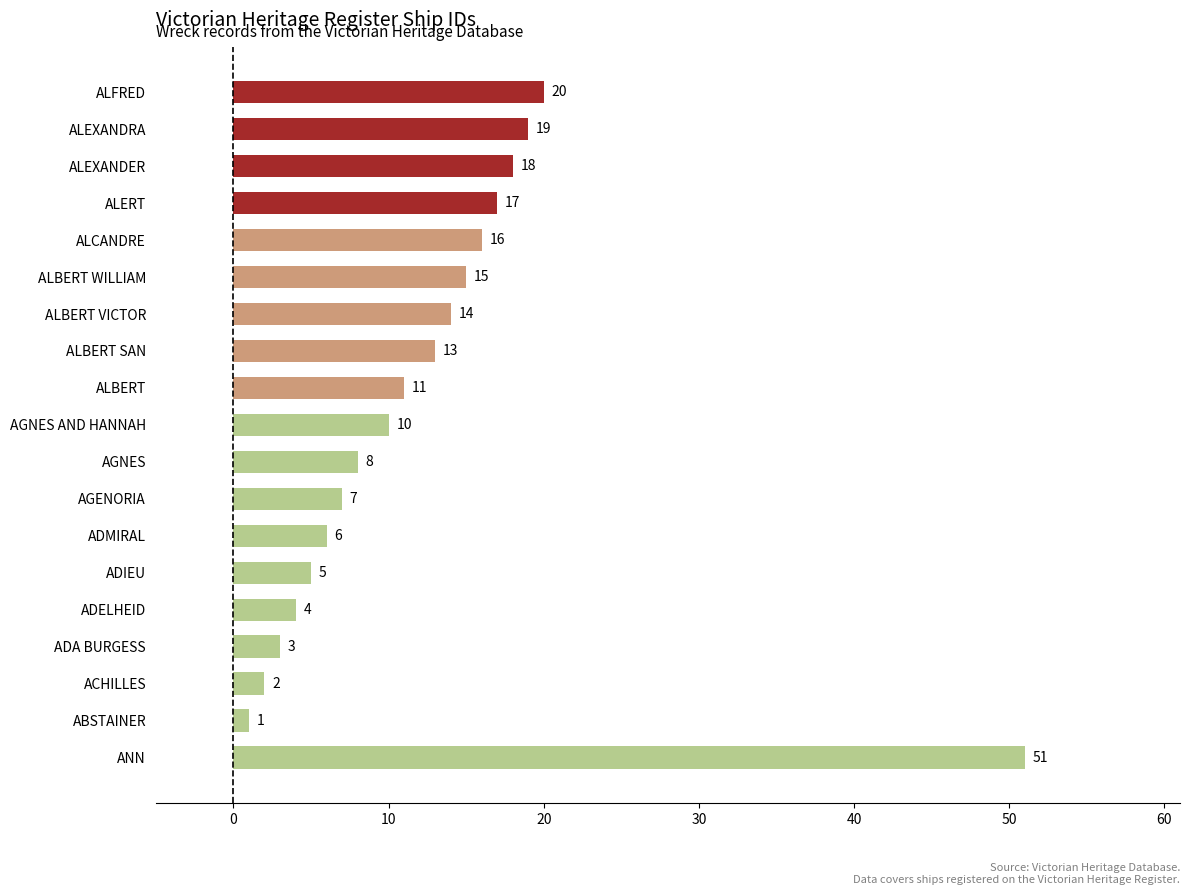

Is it true that the value at ALBERT is 11?

True